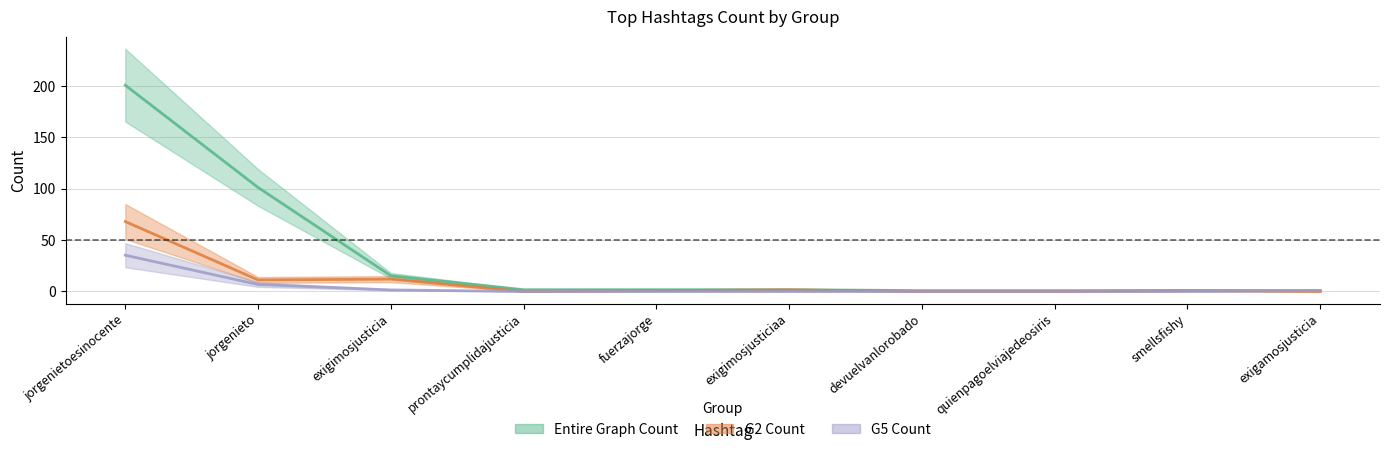

How many values in the Entire Graph Count series exceed 1?

6